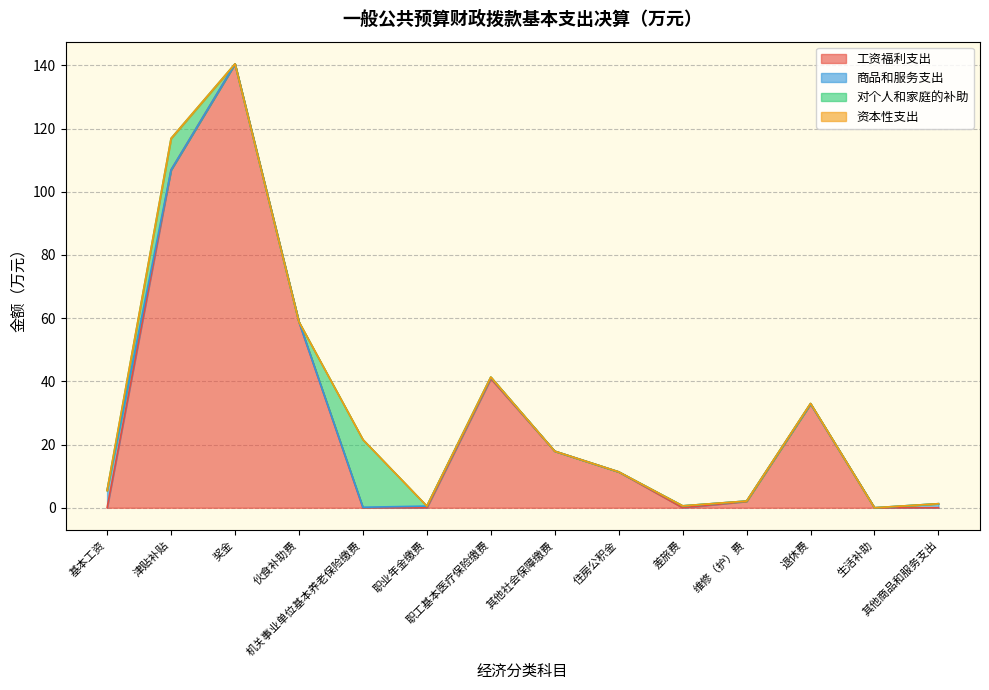

The value of 商品和服务支出 at 其他商品和服务支出 is 1.3. True or false?

True